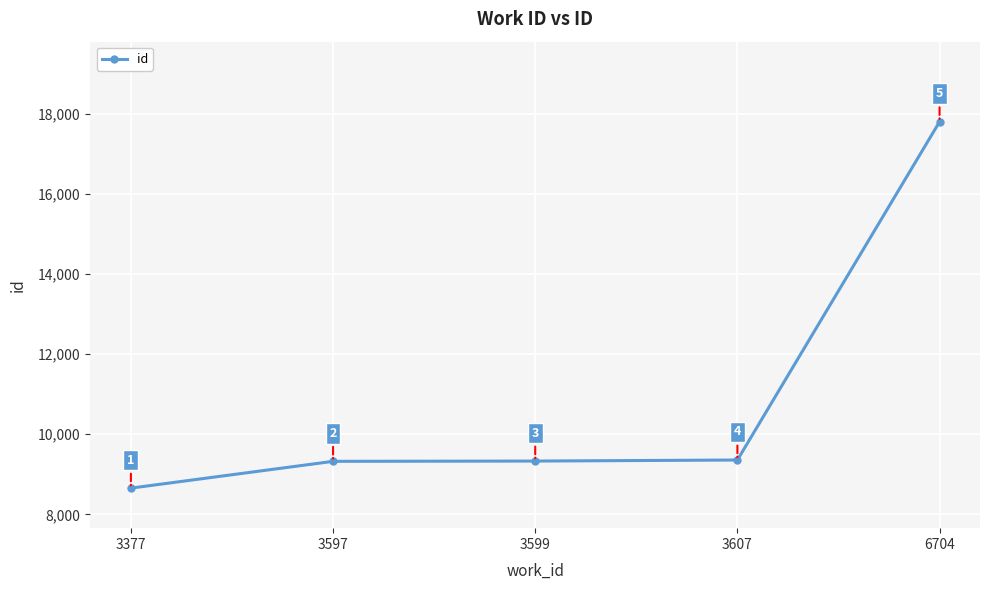

How many distinct data groups are displayed?

1